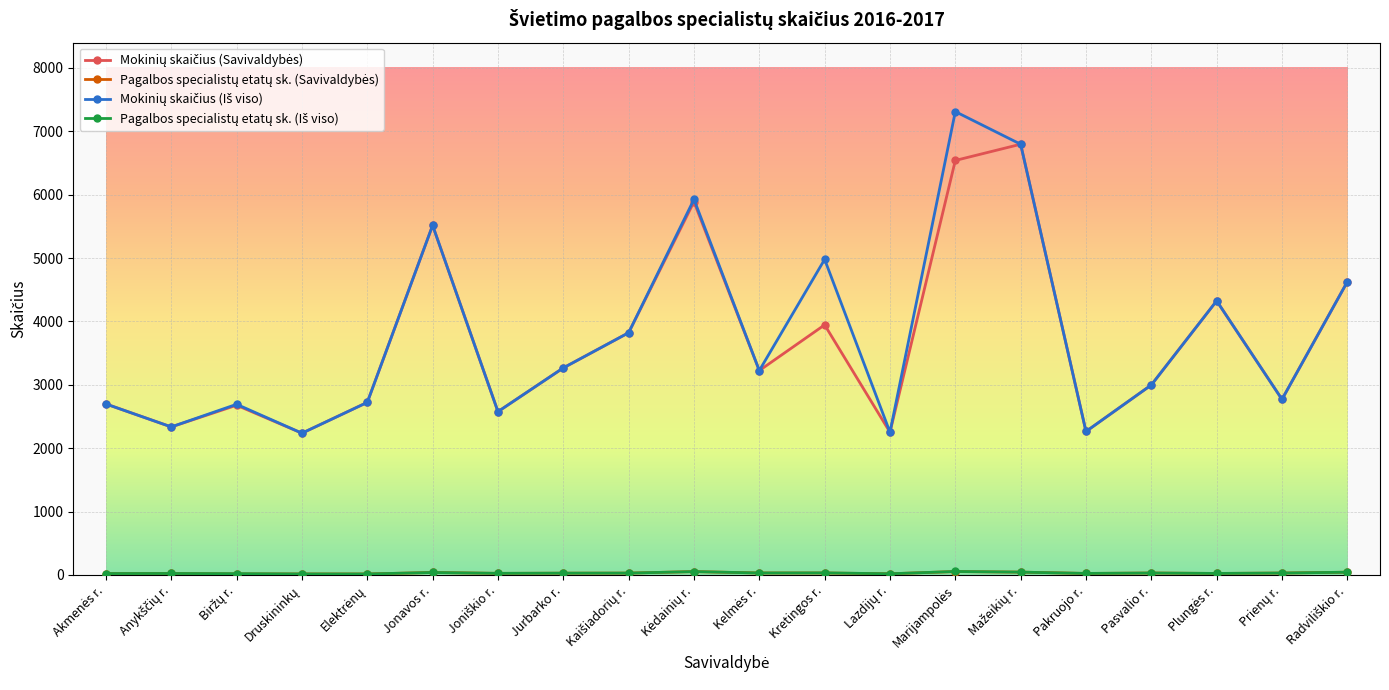

What is the difference between the highest and lowest values at Jurbarko r.?

3238.5